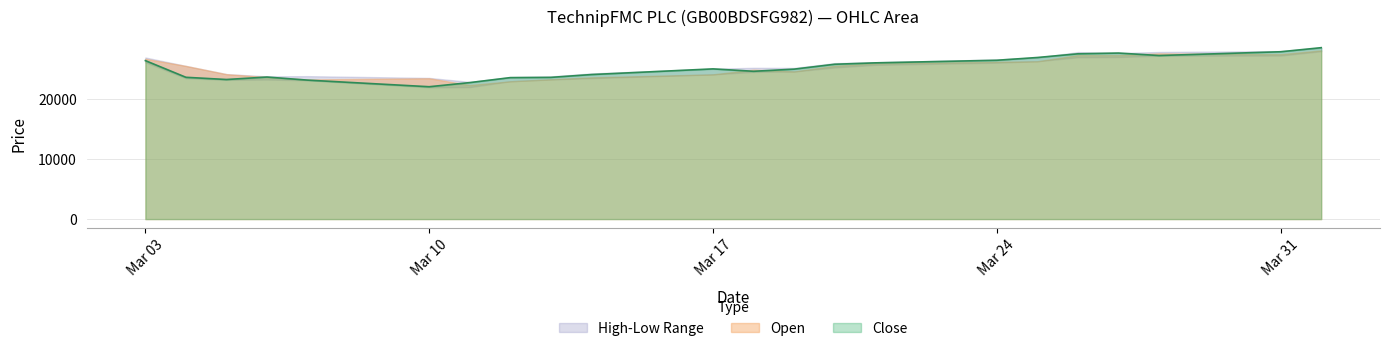

What position from the left is 11.03.2025?

7